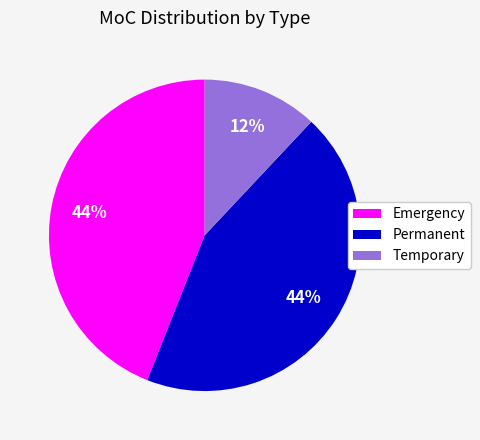

To the nearest percent, what percentage of the pie is Emergency?

44%